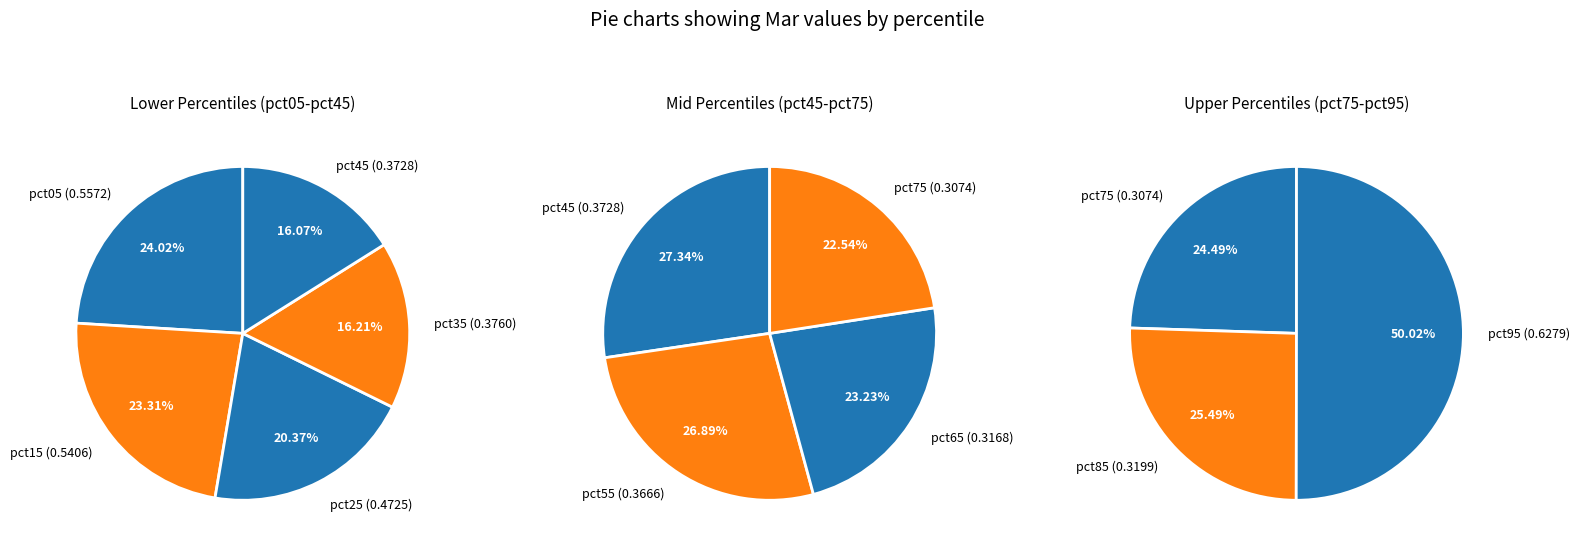

The 1 slice represents 22% of the pie. True or false?

False